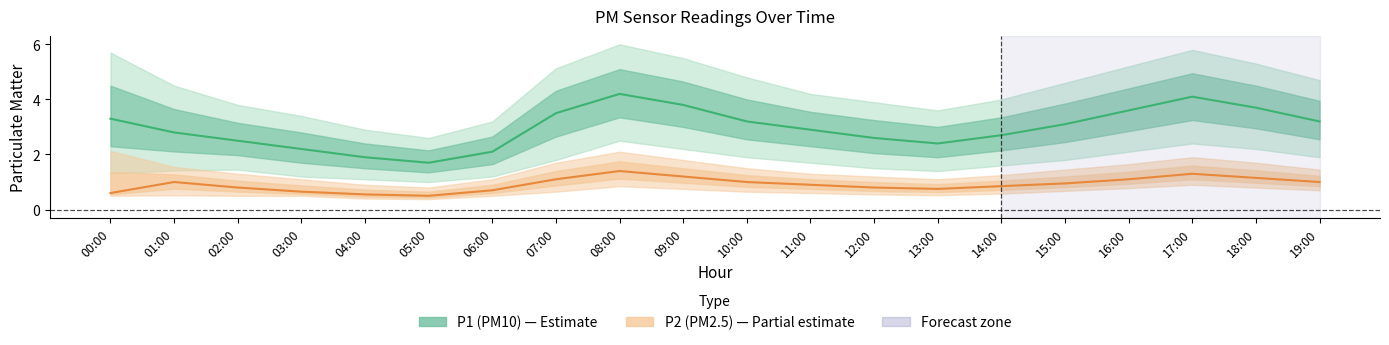

Where is the first local minimum for P1 (PM10)?

05:00